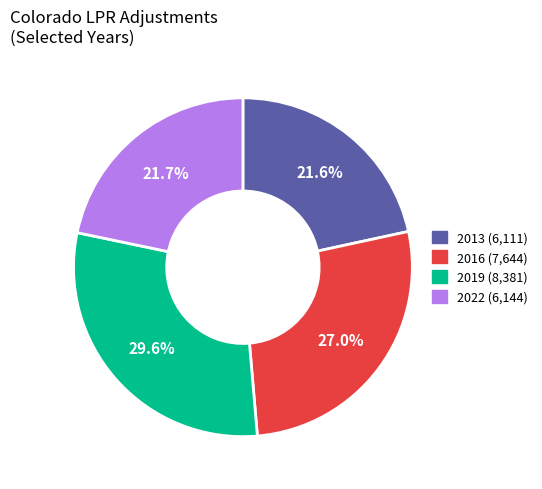

Is there any slice that represents more than half of the pie?

No